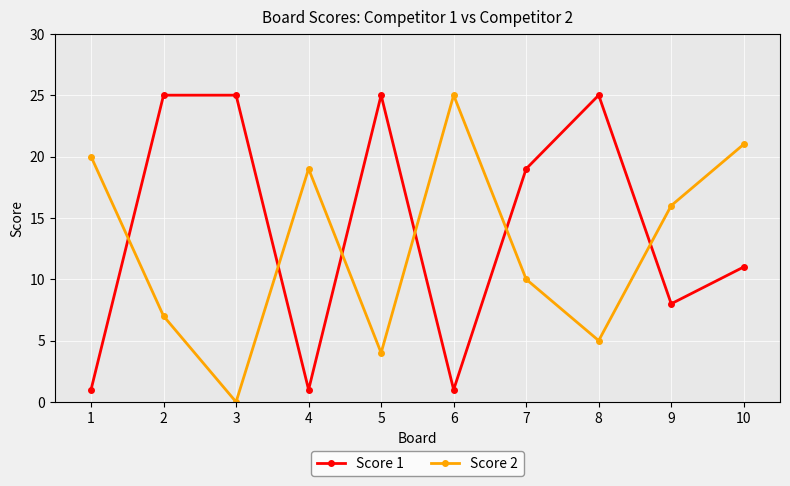

Which series has the largest total across all categories?

Score 1